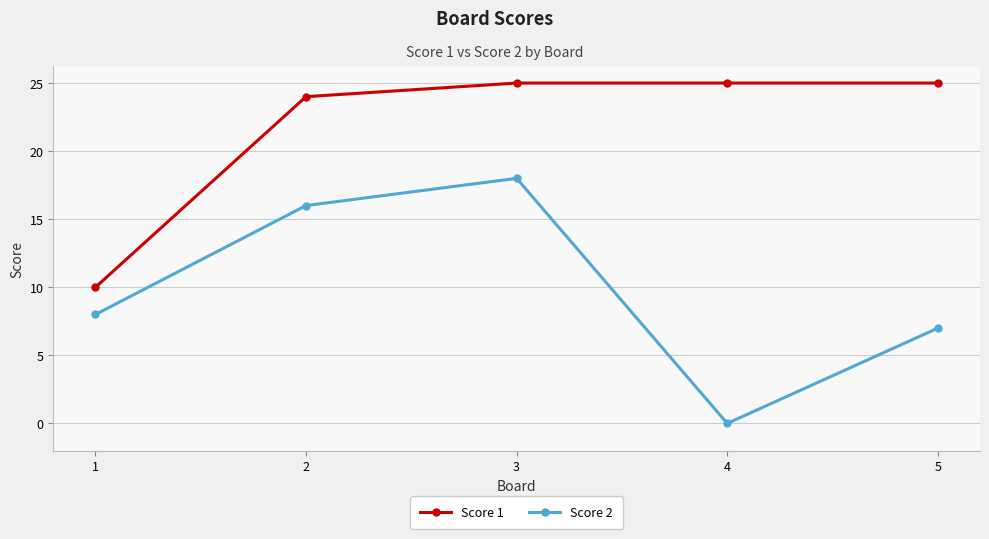

What is the greatest value displayed?

25